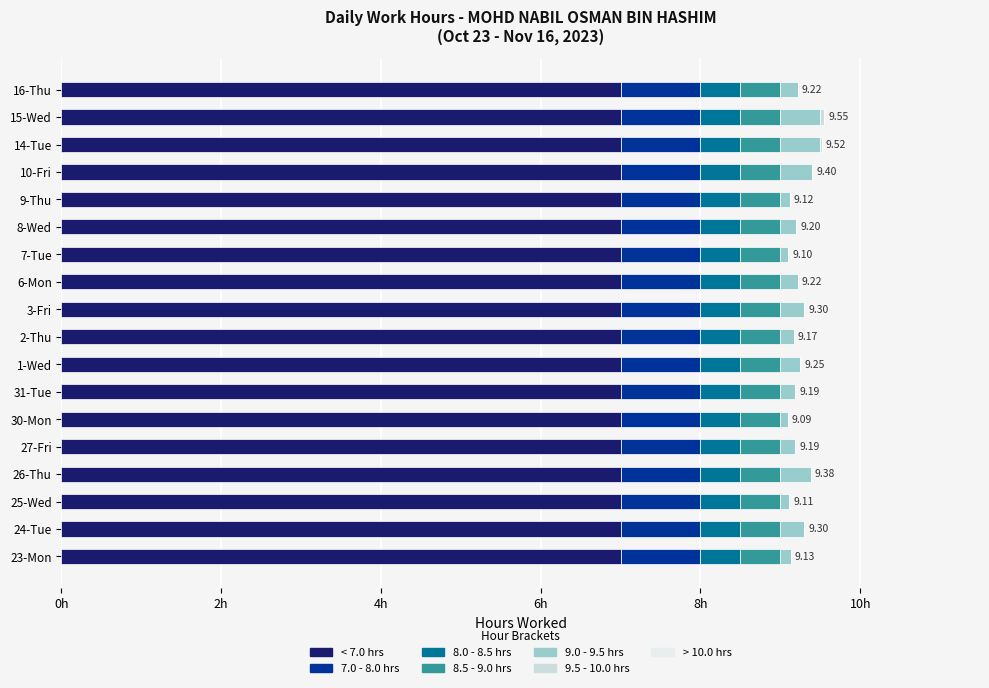

How many bars are there in total?

18